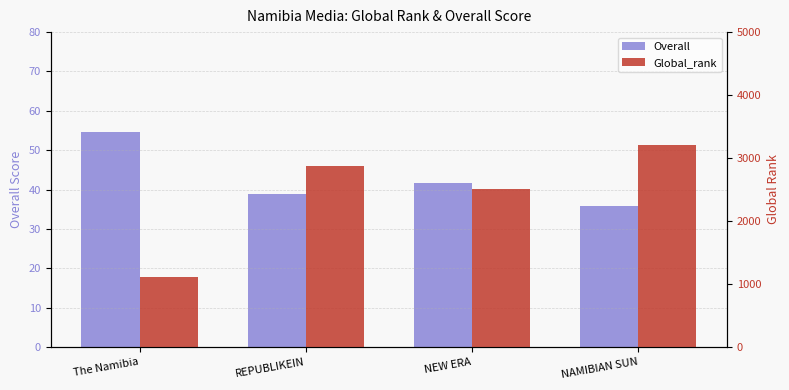

What is the difference between the second highest and minimum values in the Overall series?

6.0